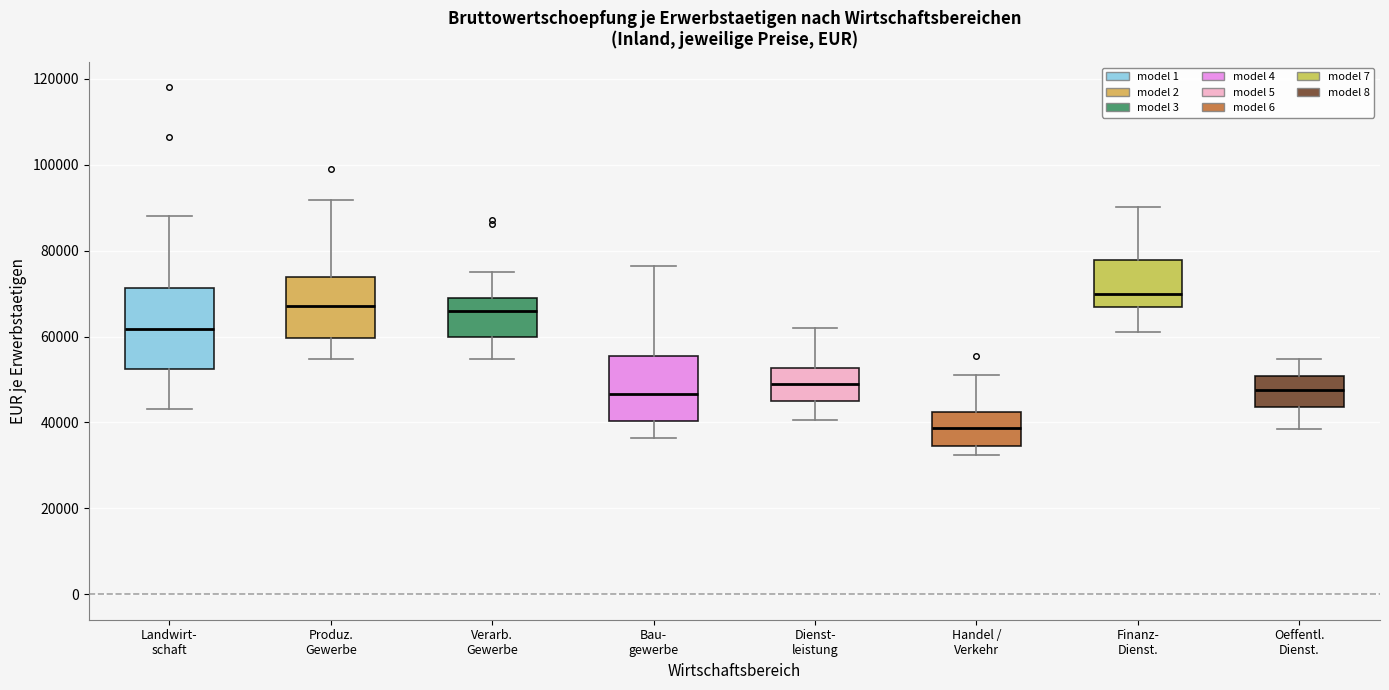

Comparing the boxes themselves (not the whiskers), which one is the tallest?

Landwirt- schaft